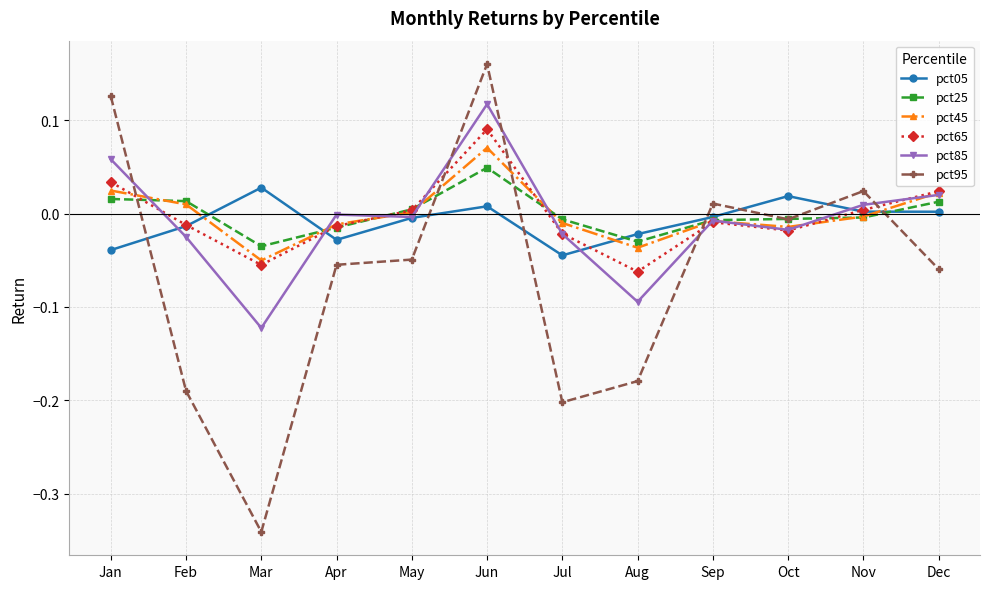

Which category has the lowest value in the pct65 series?

Aug